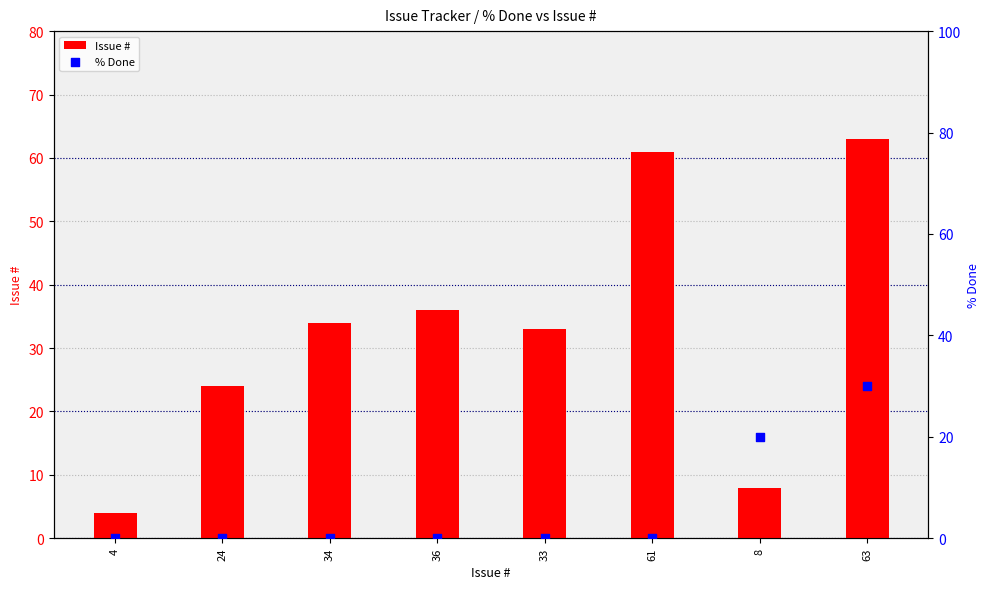

Which series reaches the maximum Y coordinate?

Issue #